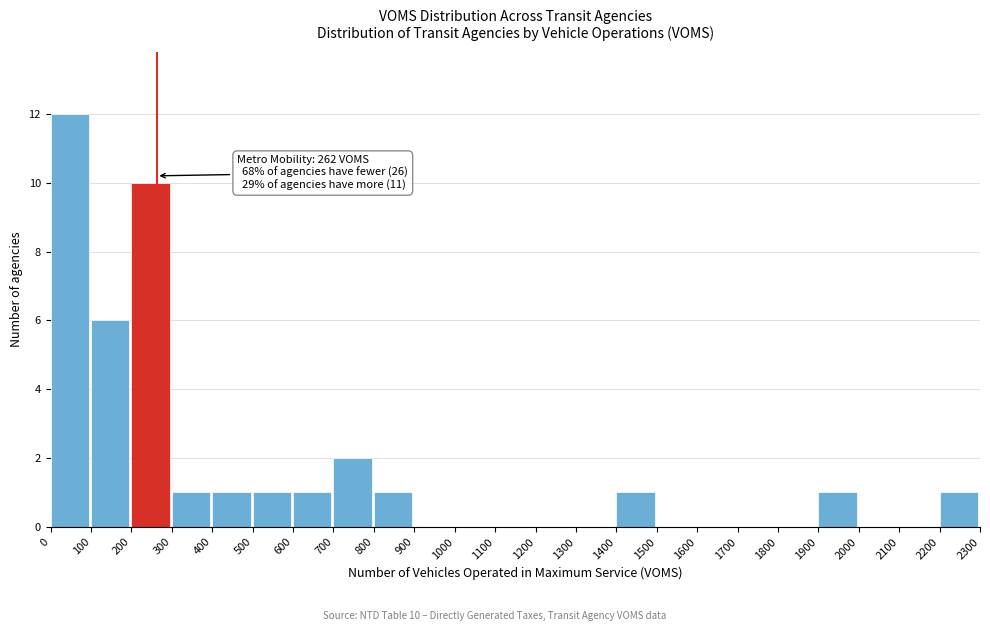

Which range on the x-axis has the tallest bar?

0 to 100